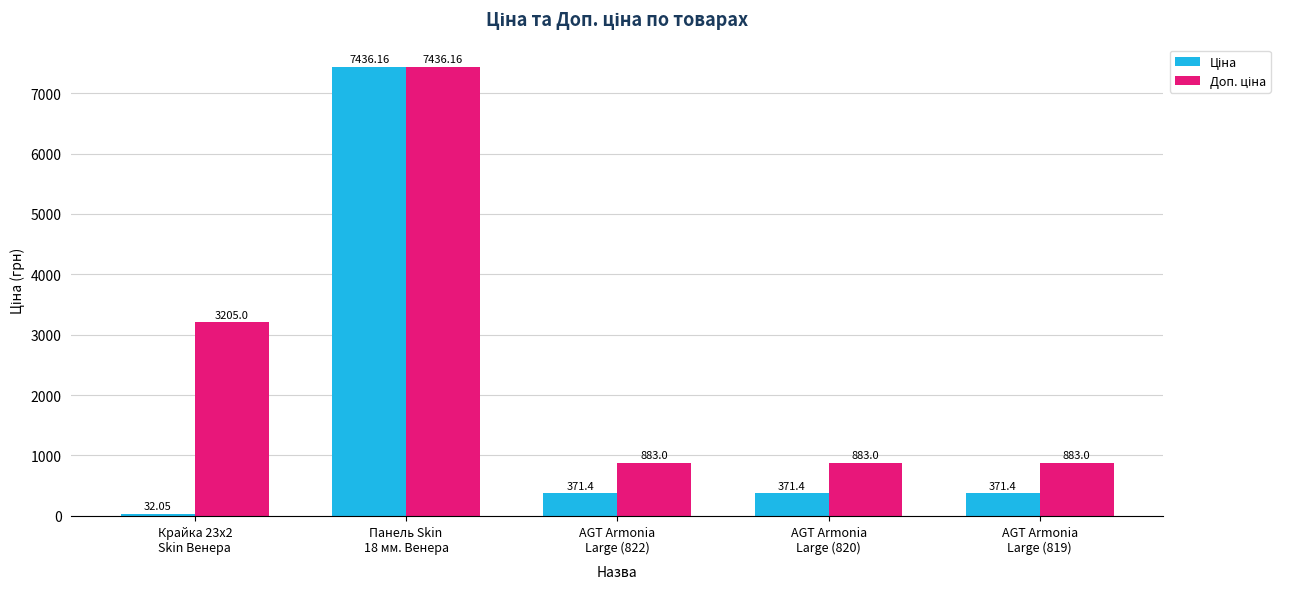

True or false: Доп. ціна has a value of 554.2 at AGT Armonia
Large (820).

False